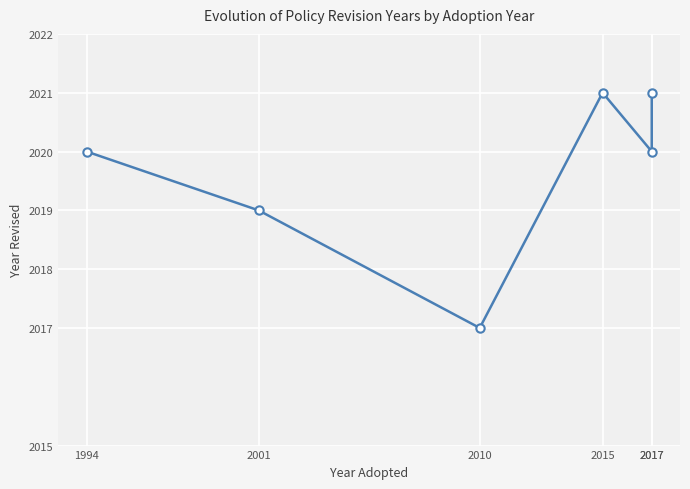

What is the value of the 1st point from the left?

2020